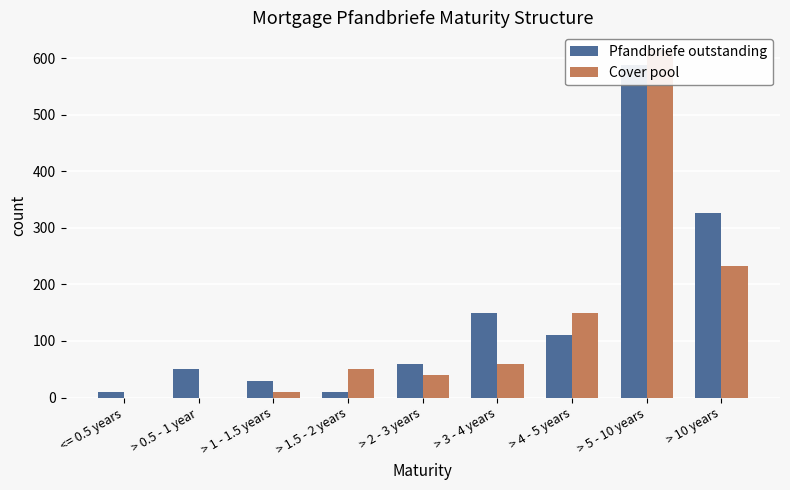

Between > 3 - 4 years and > 0.5 - 1 year, which is larger?

> 3 - 4 years